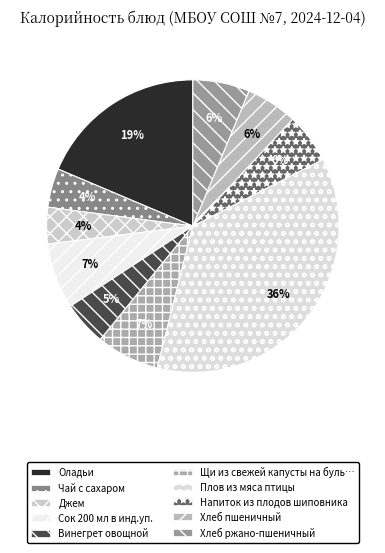

How many slices are in this pie chart?

10